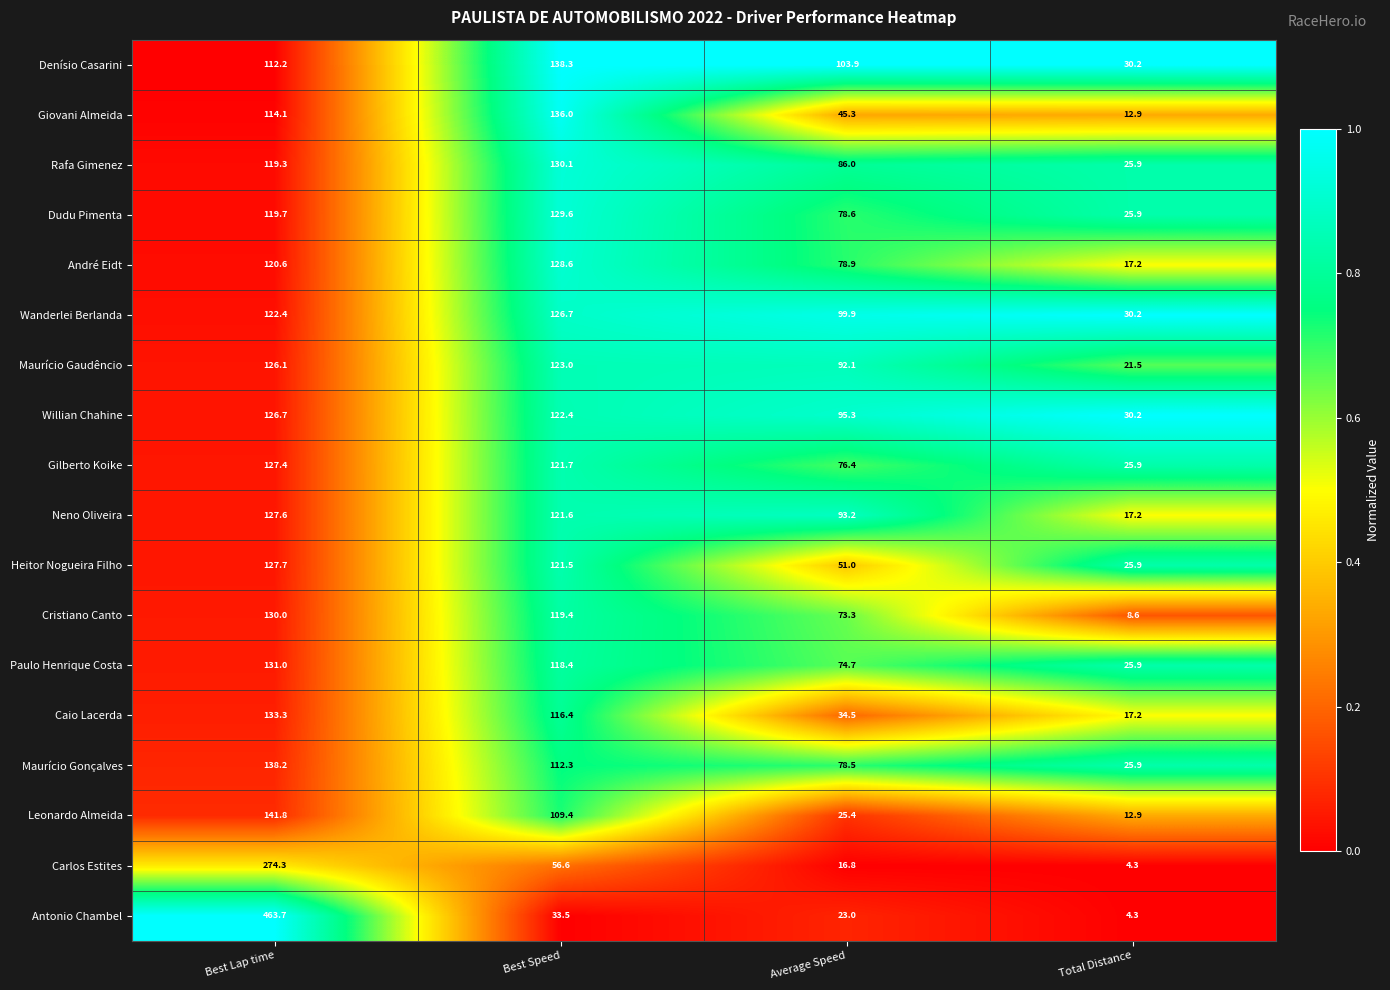

At Average Speed, list the series in order from largest to smallest.

Denísio Casarini, Wanderlei Berlanda, Willian Chahine, Neno Oliveira, Maurício Gaudêncio, Rafa Gimenez, André Eidt, Dudu Pimenta, Maurício Gonçalves, Gilberto Koike, Paulo Henrique Costa, Cristiano Canto, Heitor Nogueira Filho, Giovani Almeida, Caio Lacerda, Leonardo Almeida, Antonio Chambel, Carlos Estites